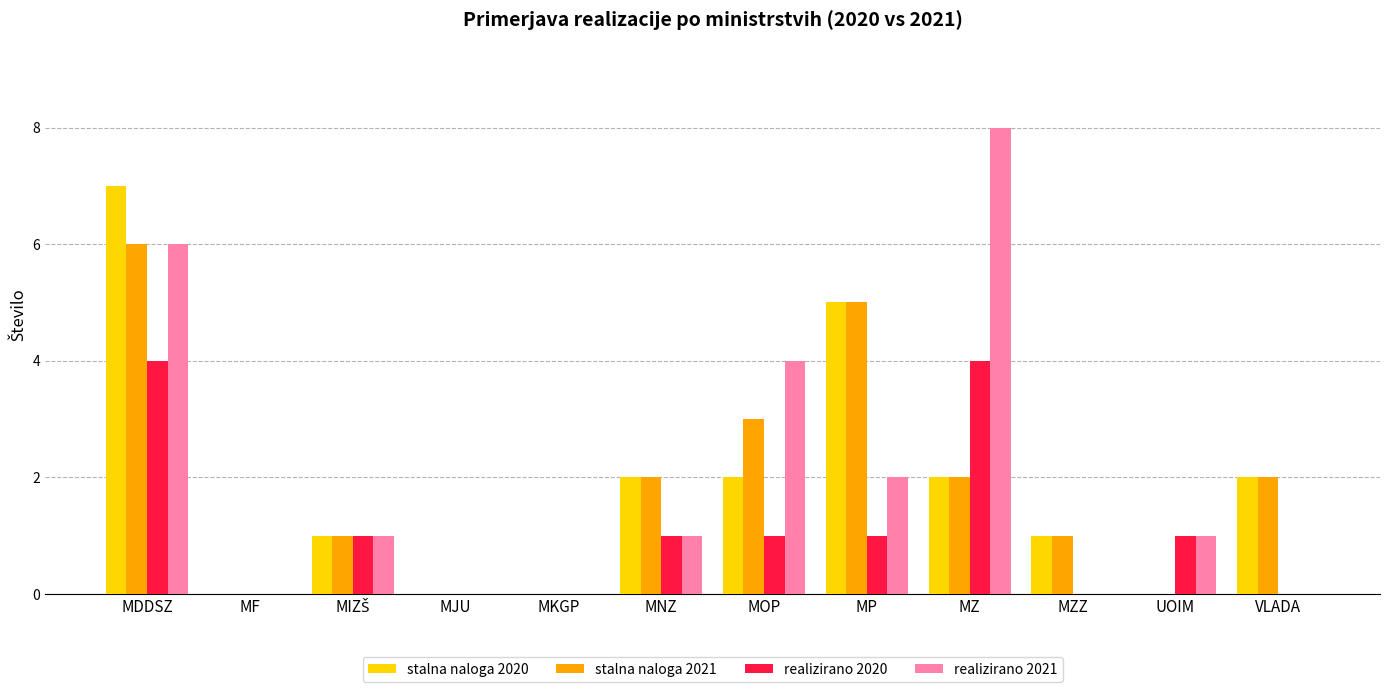

At which category is the sum across all series the highest?

MDDSZ